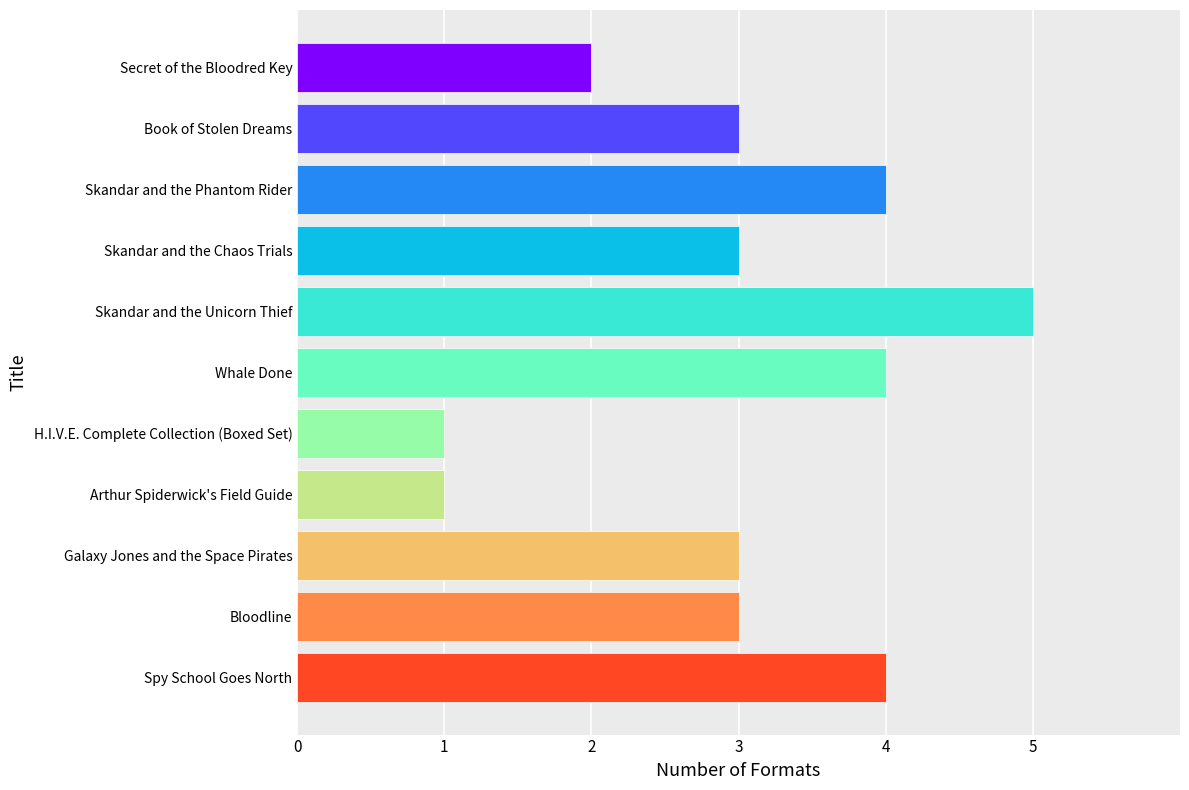

What is the ratio of the value at Skandar and the Unicorn Thief to the value at Book of Stolen Dreams?

1.7